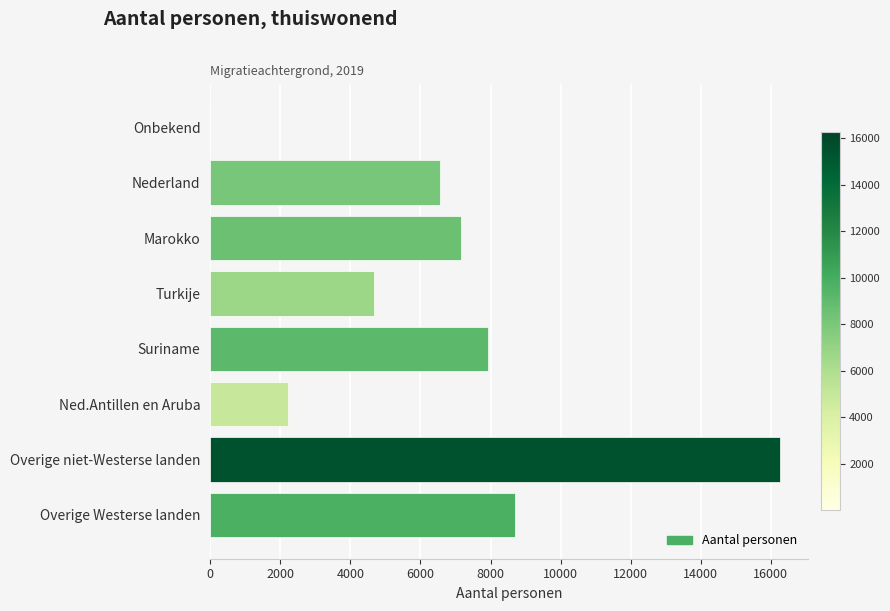

At which category does the chart reach its peak across all series?

Overige niet-Westerse landen